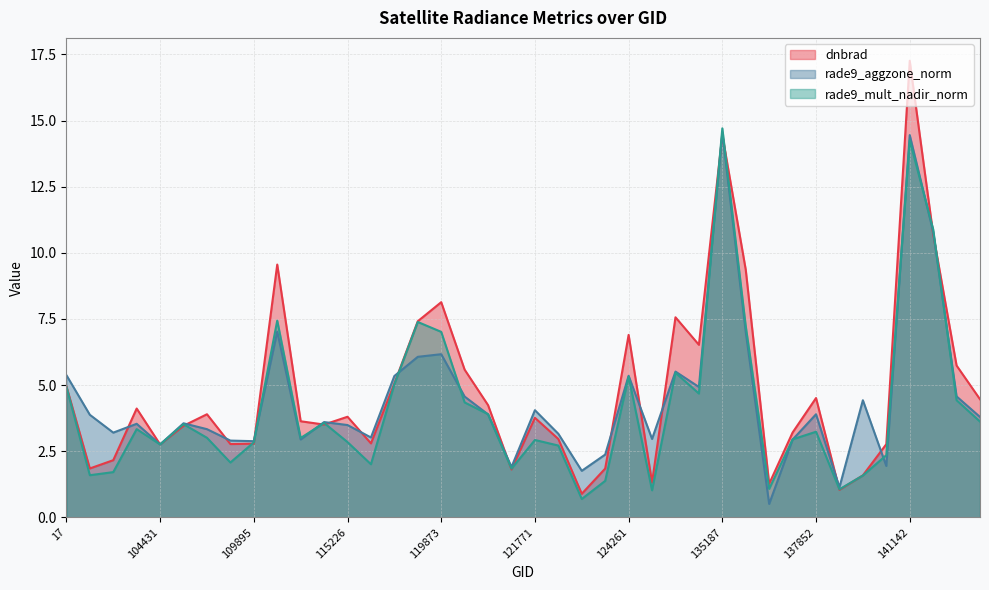

What is the difference between the maximum and second lowest values in the rade9_mult_nadir_norm series?

13.7